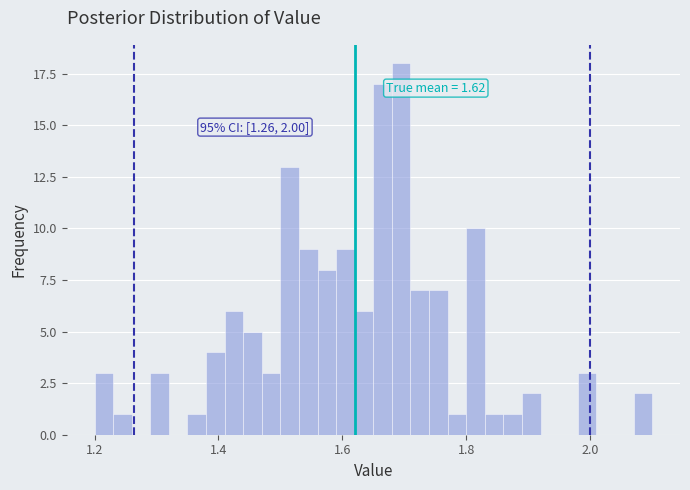

Around what value on the x-axis is the tallest bar? Give the approximate position of its centre, as read against the axis.

1.70